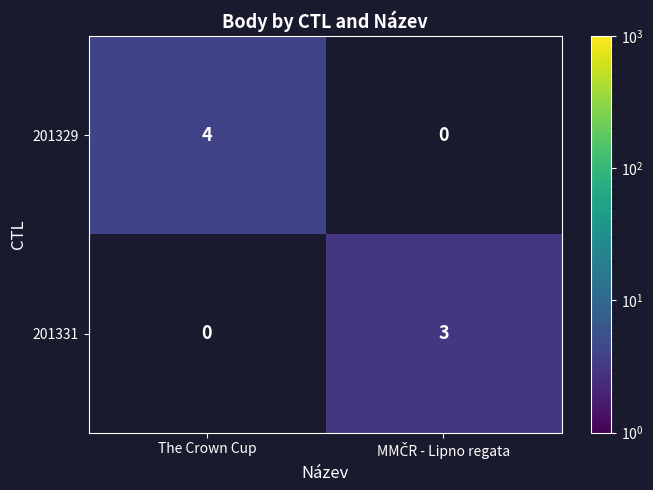

What is the difference between the highest and lowest values at The Crown Cup?

4